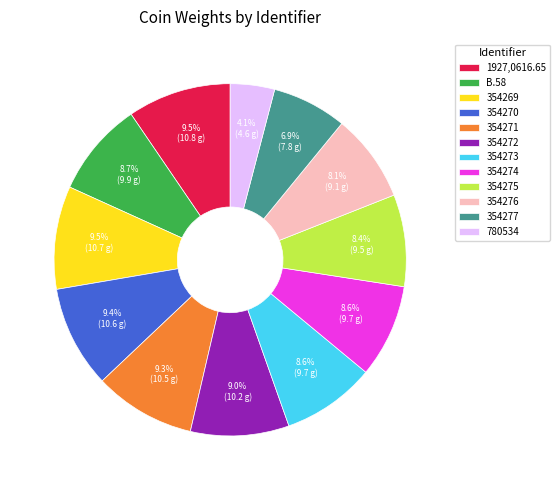

To the nearest percent, what is the combined percentage of B.58 and 1927,0616.65?

18%